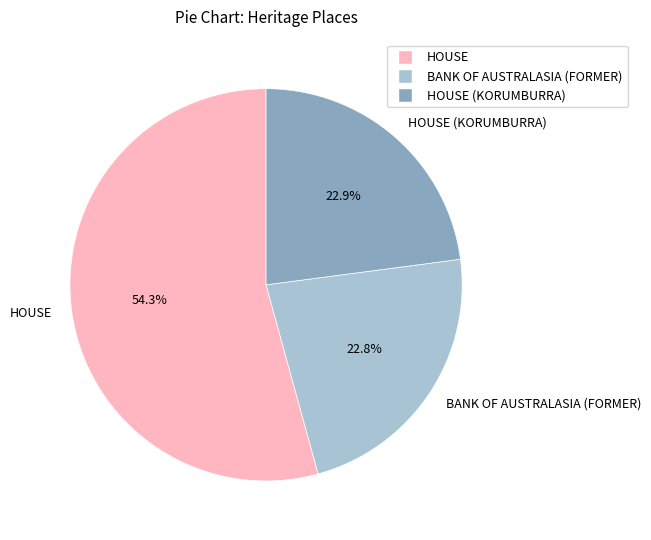

How much of the chart is everything except HOUSE?

45.7%